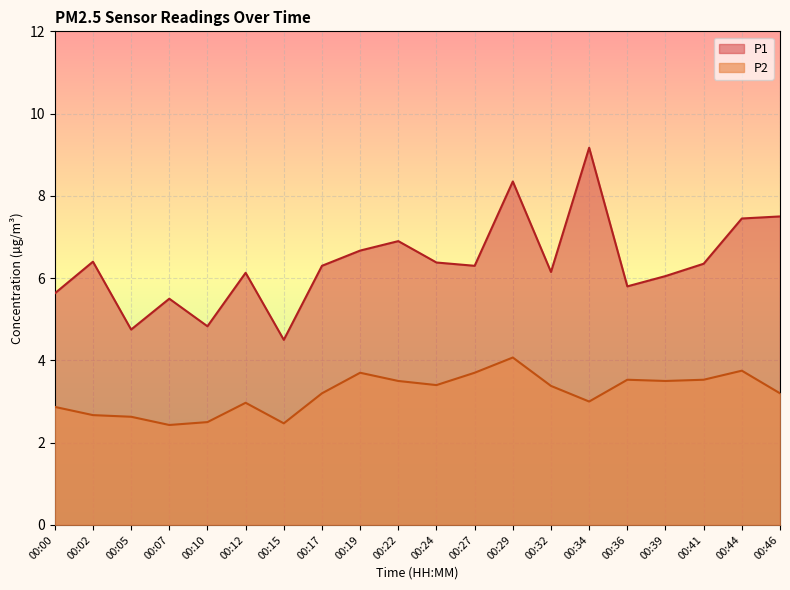

Reading left to right, transcribe all the data shown in this chart.

P1: 5.6	6.4	4.8	5.5	4.8	6.1	4.5	6.3	6.7	6.9	6.4	6.3	8.3	6.2	9.2	5.8	6.0	6.3	7.5	7.5
P2: 2.9	2.7	2.6	2.4	2.5	3.0	2.5	3.2	3.7	3.5	3.4	3.7	4.1	3.4	3.0	3.5	3.5	3.5	3.8	3.2